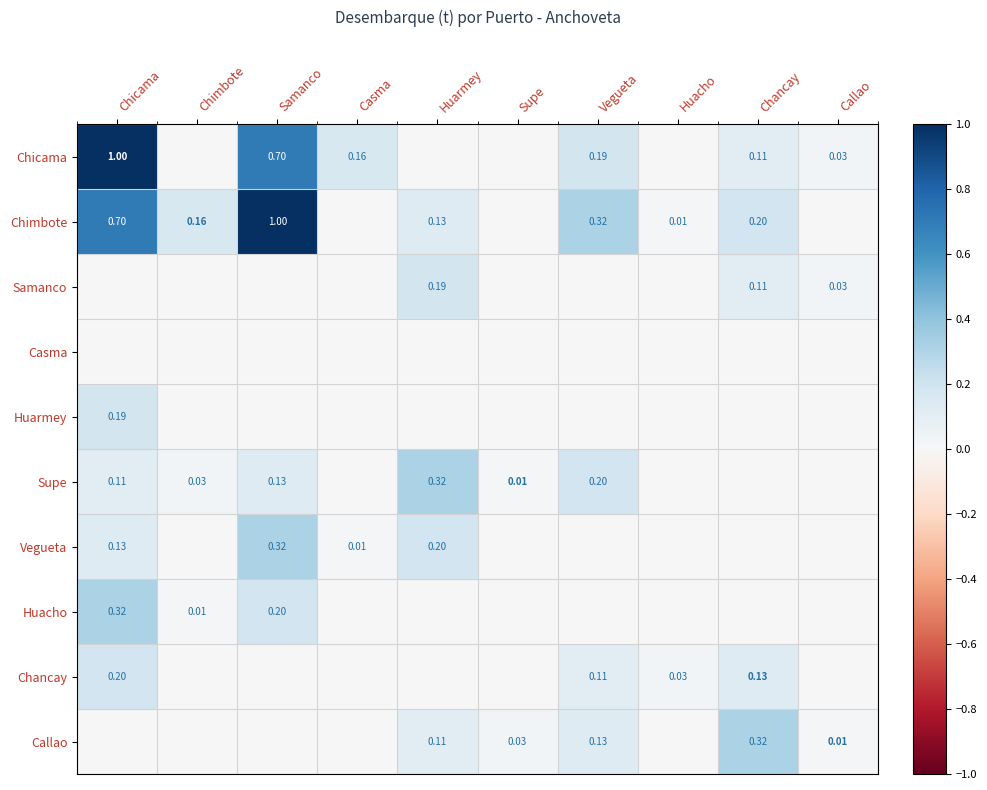

Is the value of Chicama at Vegueta greater than the value of Chimbote at Vegueta?

No